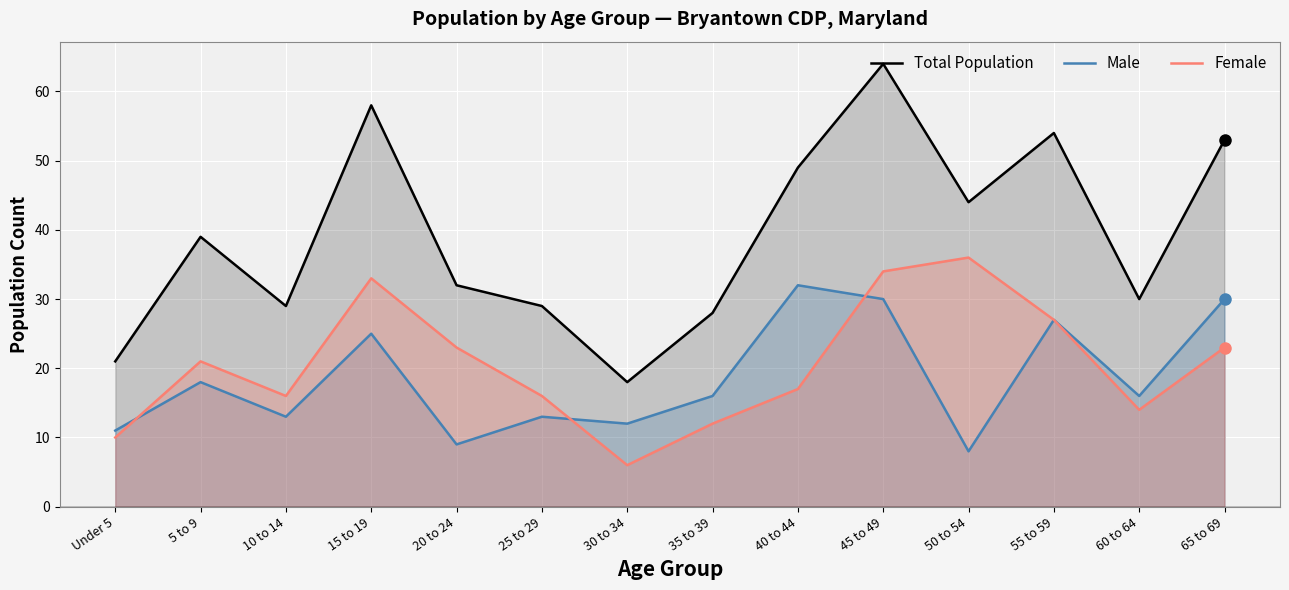

At which label is Male closest to 20?

5 to 9